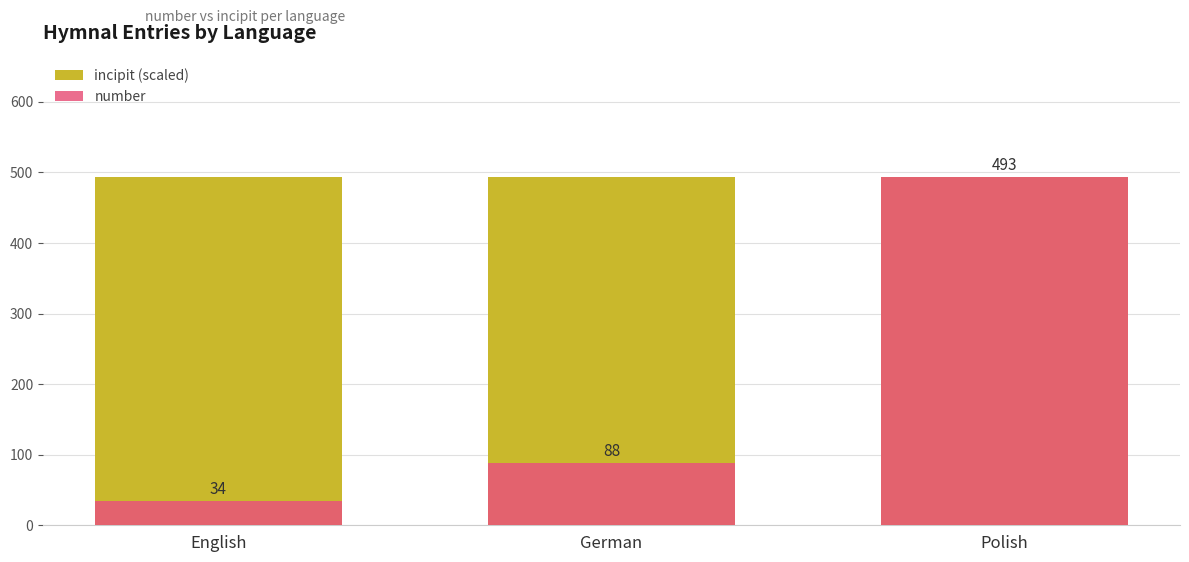

Rank the series at Polish from lowest to highest value.

incipit (scaled), number